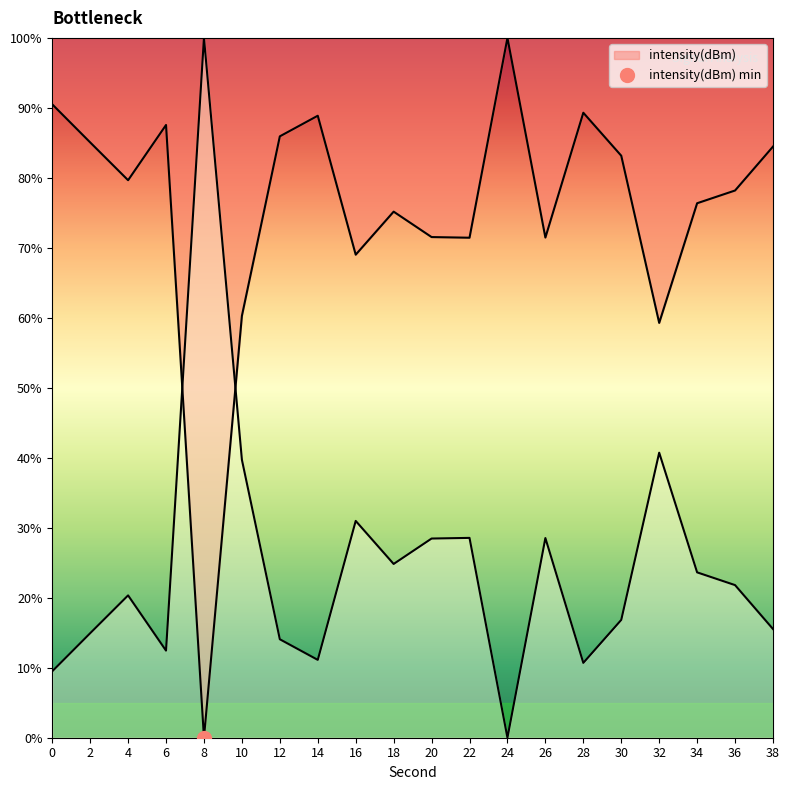

How many values exceed 21?

10